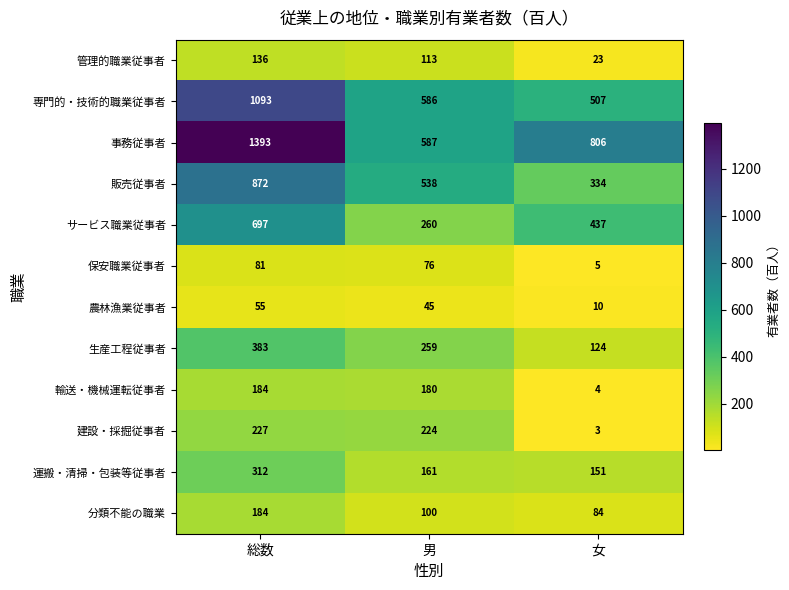

How many categories are shown in the chart?

3